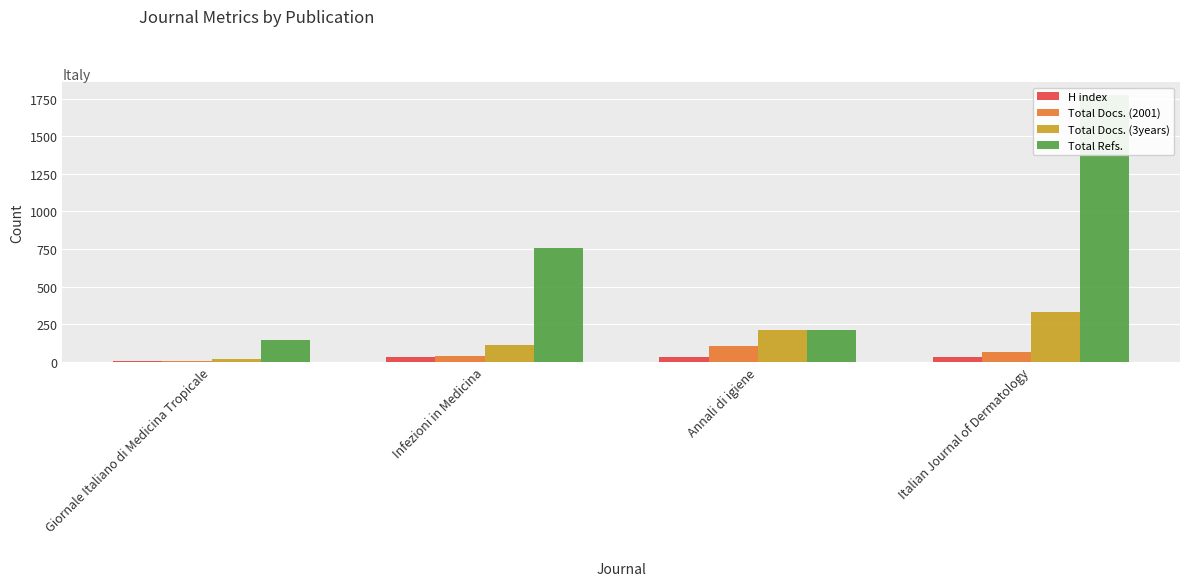

Which series has the largest total across all categories?

Total Refs.